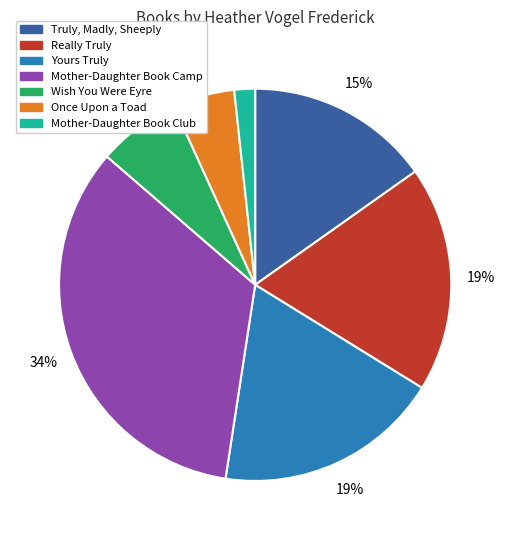

Do Yours Truly and Truly, Madly, Sheeply together represent more than half of the pie?

No